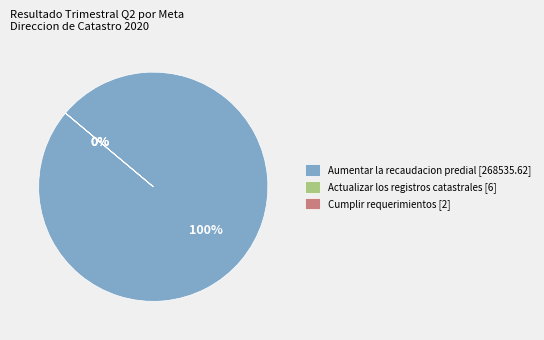

Is it true that Cumplir requerimientos [2] is 1% of the pie?

False